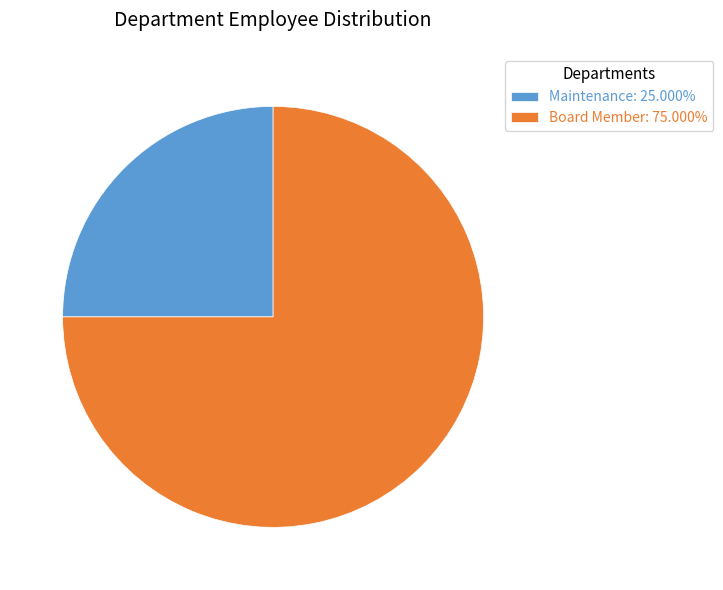

Approximately how many times larger is the value at Board Member: 75.000% compared to Maintenance: 25.000%?

3.0